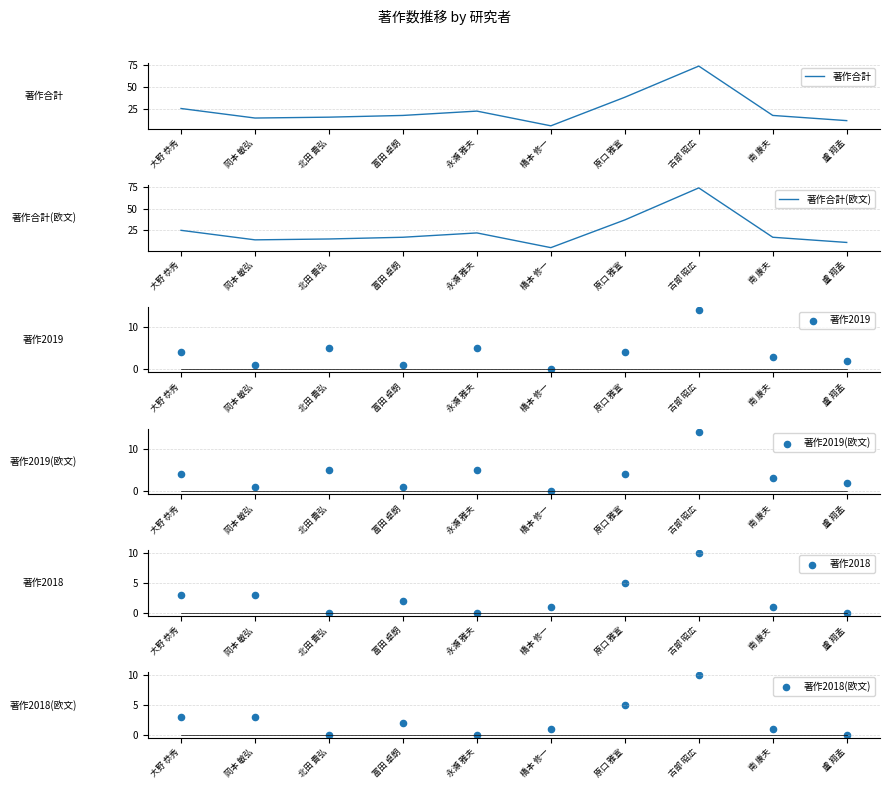

At which category is the sum across all series the highest?

古部 昭広